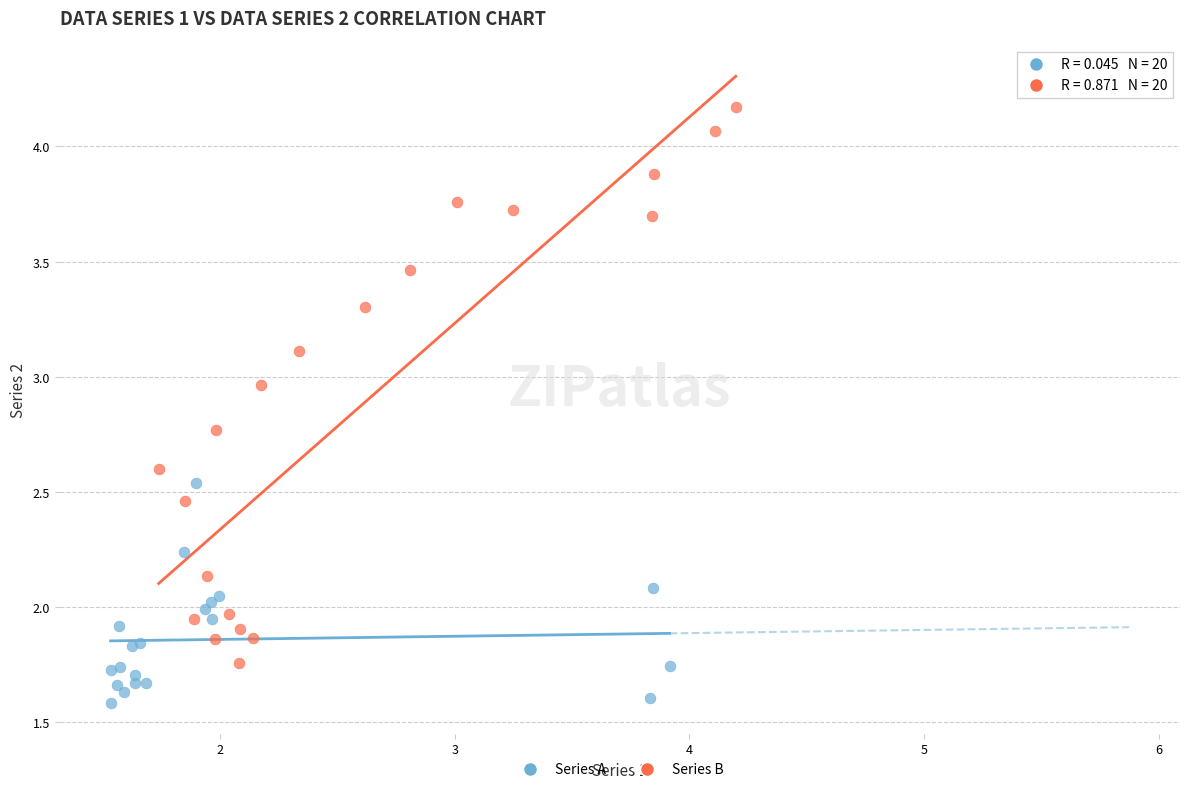

Which series contains the lowest Y value?

Series A